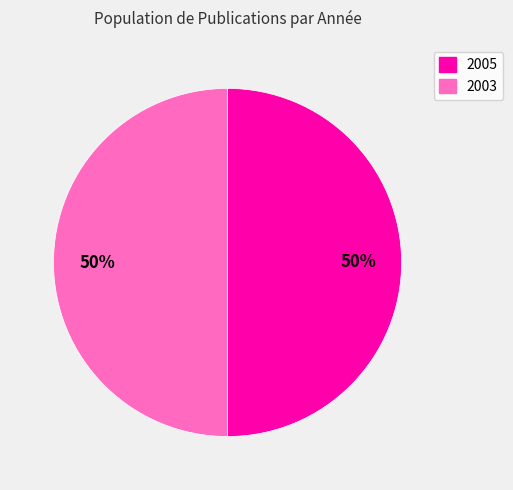

To the nearest percent, what is the average slice percentage?

50%